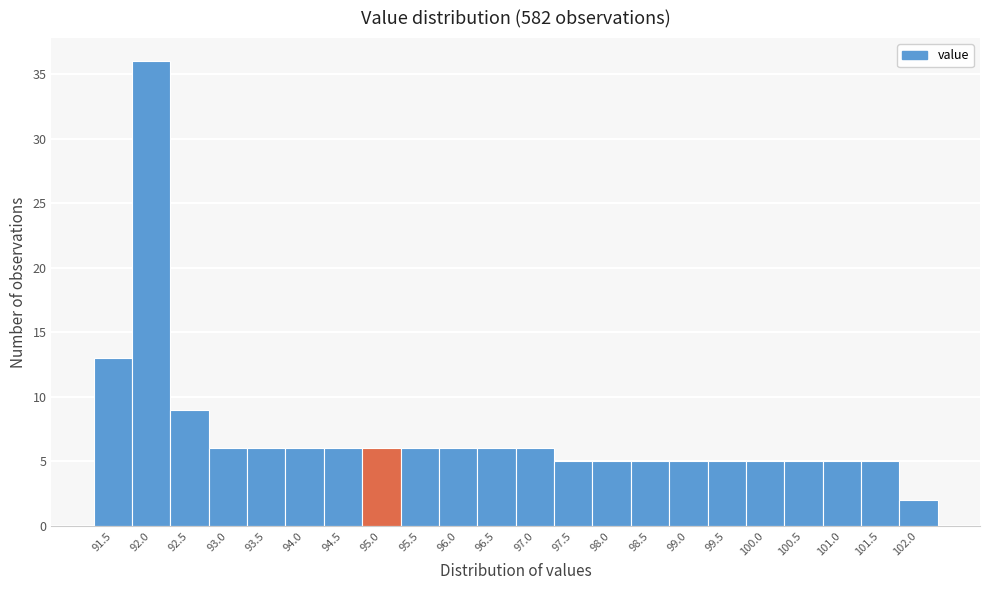

Reading right to left, extract all data points from this chart.

102.0=2	101.5=5	101.0=5	100.5=5	100.0=5	99.5=5	99.0=5	98.5=5	98.0=5	97.5=5	97.0=6	96.5=6	96.0=6	95.5=6	95.0=6	94.5=6	94.0=6	93.5=6	93.0=6	92.5=9	92.0=36	91.5=13